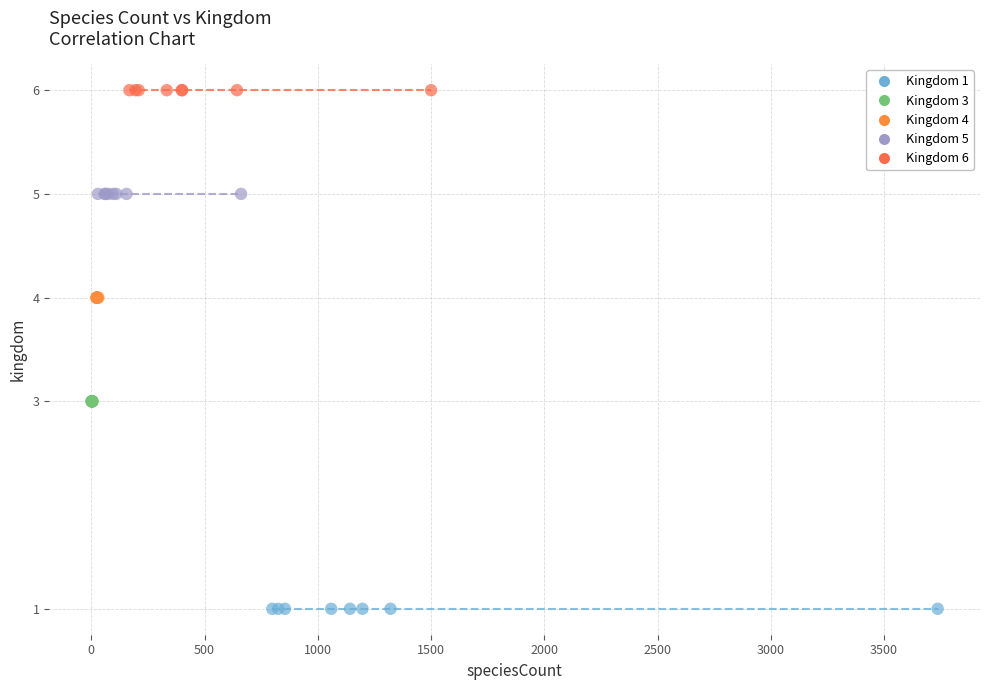

Which series reaches the minimum Y coordinate?

Kingdom 1